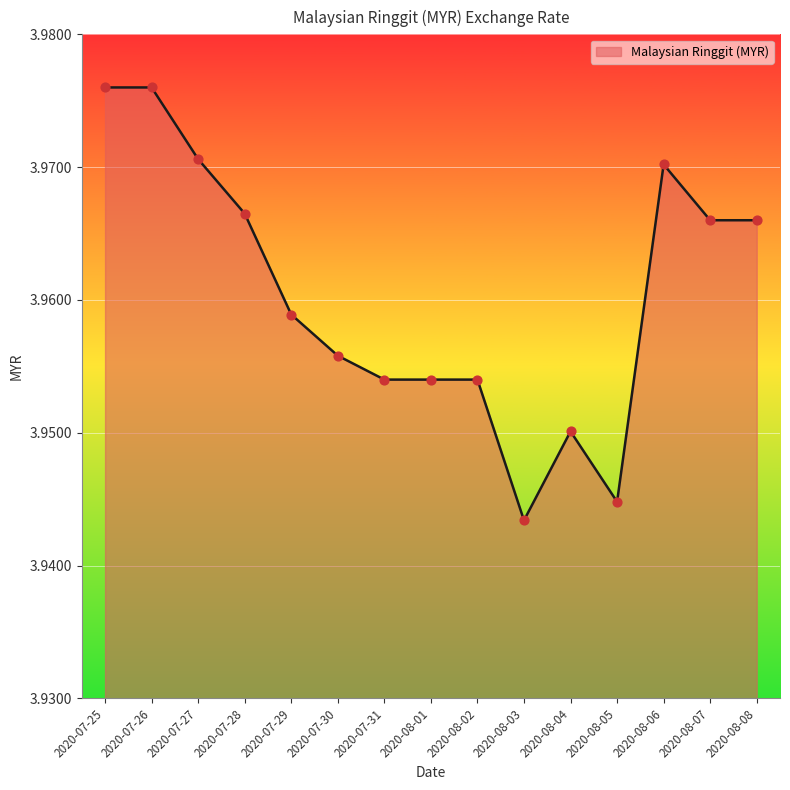

Approximately how many times larger is the value at 2020-07-29 compared to 2020-07-27?

1.0